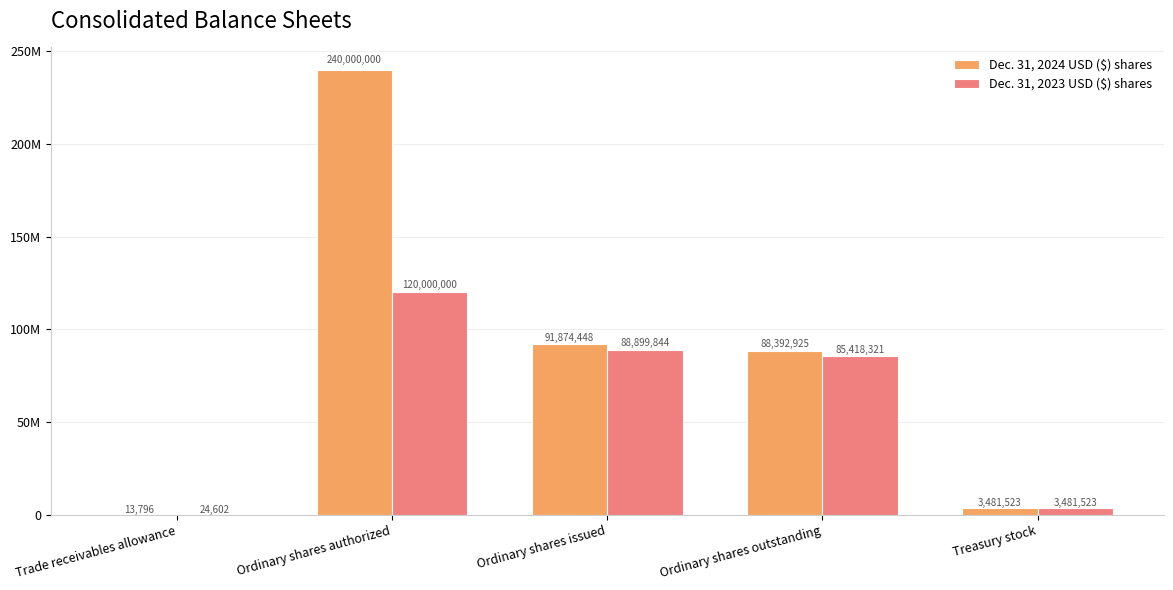

Does the chart contain stacked bars?

No